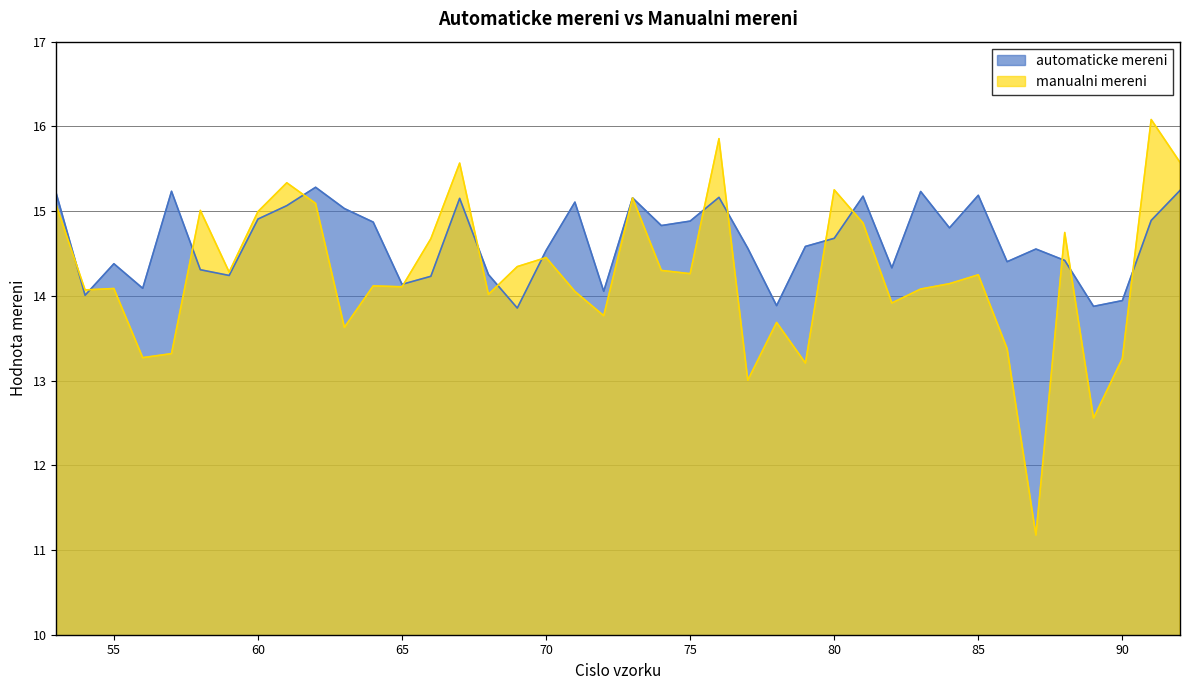

Which series has the largest range (max minus min)?

manualni mereni